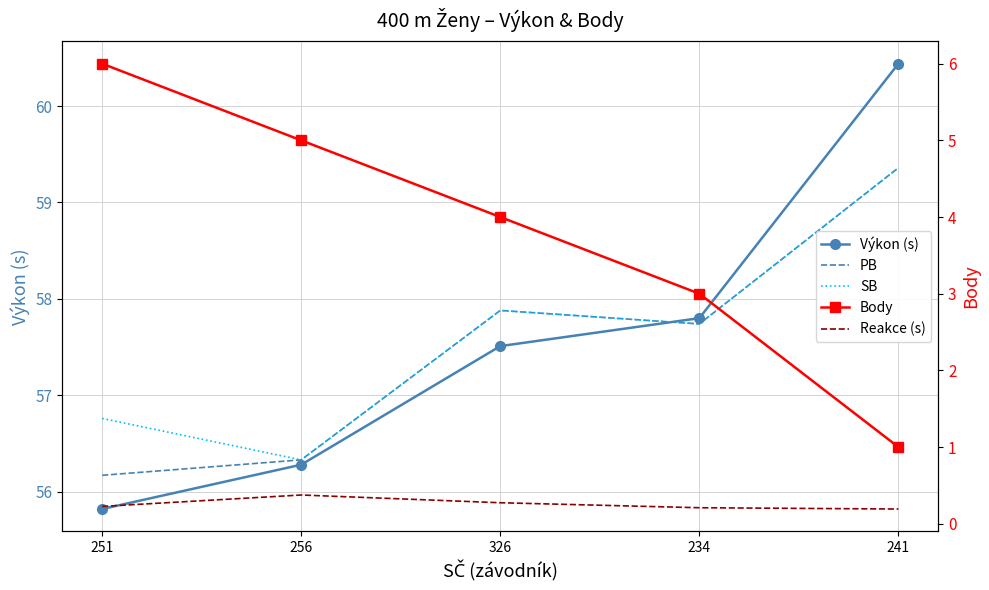

Reading left to right, extract all data points from this chart.

Výkon (s): 55.8	56.3	57.5	57.8	60.4
PB: 56.2	56.3	57.9	57.7	59.4
SB: 56.8	56.3	57.9	57.7	59.4
Body: 6.0	5.0	4.0	3.0	1.0
Reakce (s): 0.2	0.4	0.3	0.2	0.2